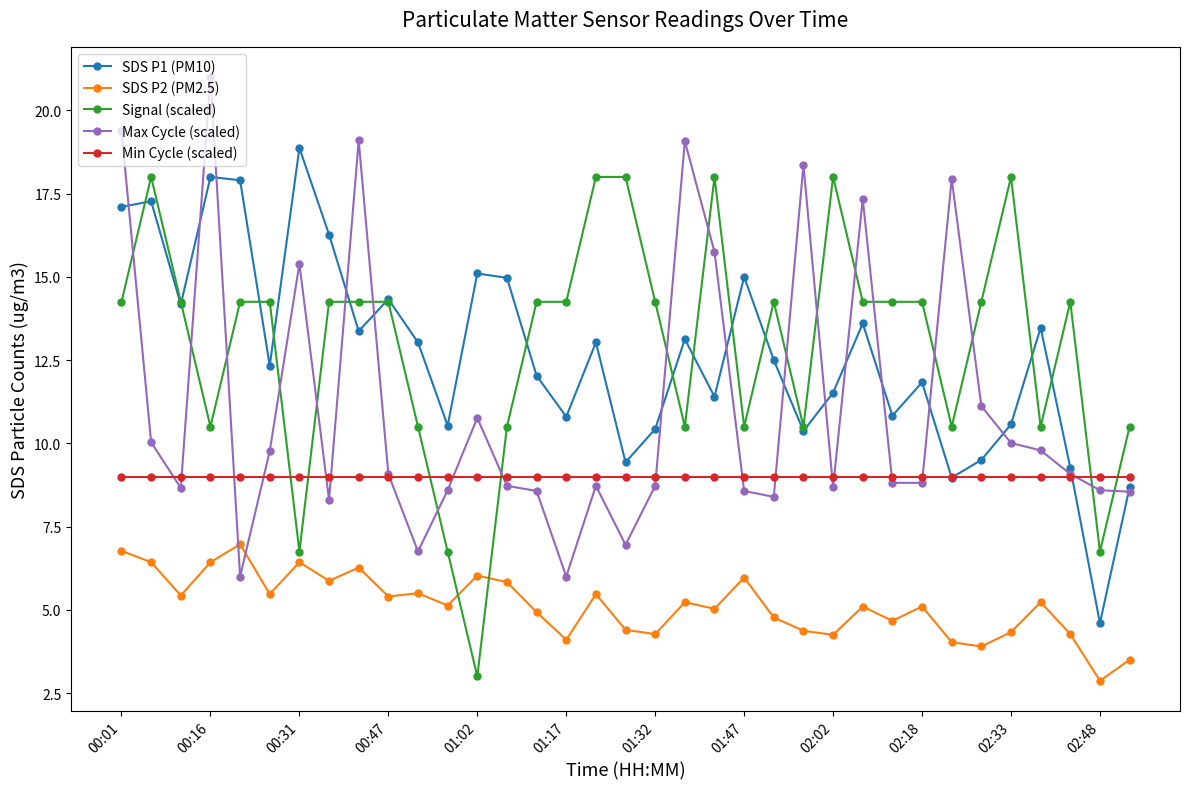

List the series in order of their peak value, highest first.

Max Cycle (scaled), SDS P1 (PM10), Signal (scaled), Min Cycle (scaled), SDS P2 (PM2.5)